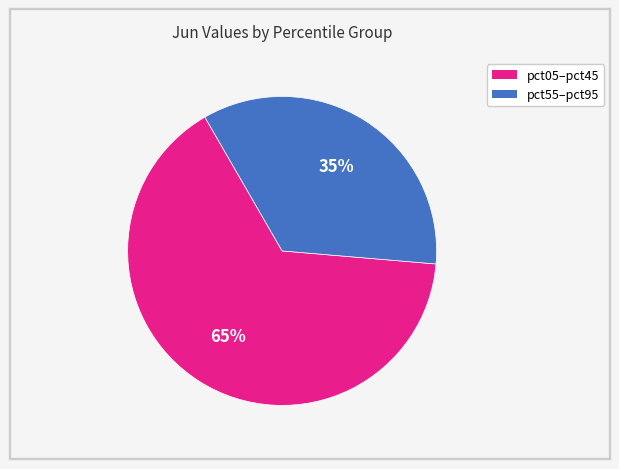

Is there a majority slice in this chart?

Yes